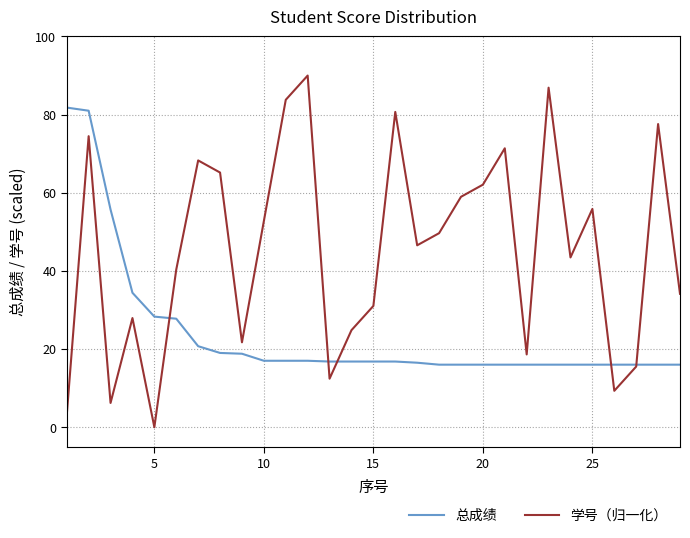

Which series has the largest total across all categories?

学号（归一化）